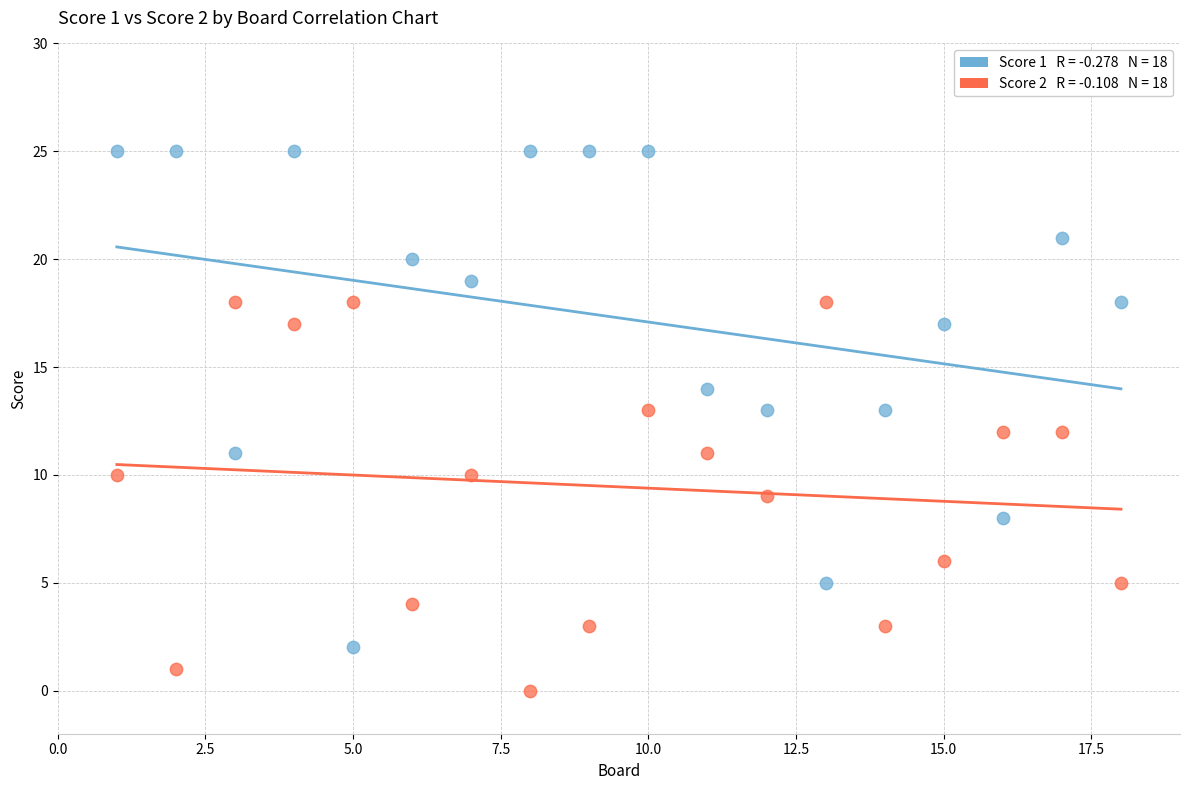

Across all data points, what is the range of Y values (max minus min)?

25